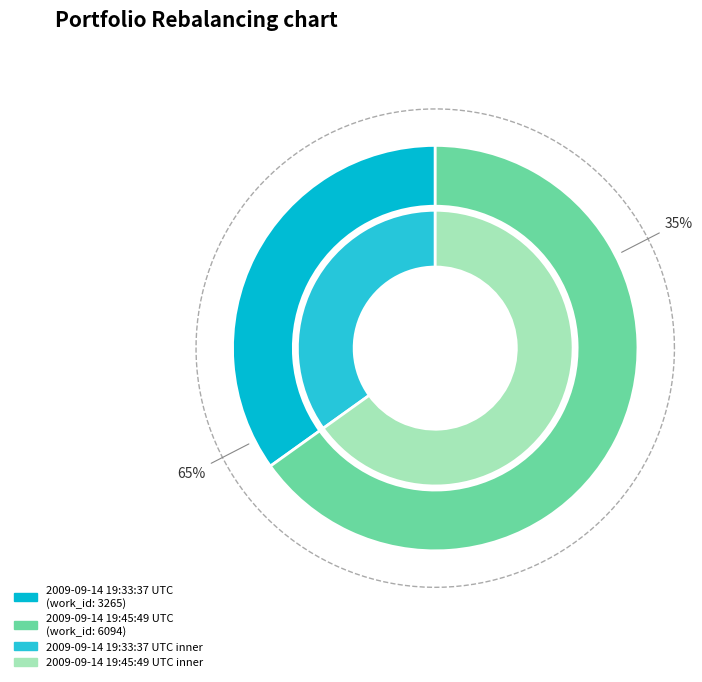

Is 2009-09-14 19:45:49 UTC the majority of the pie?

Yes